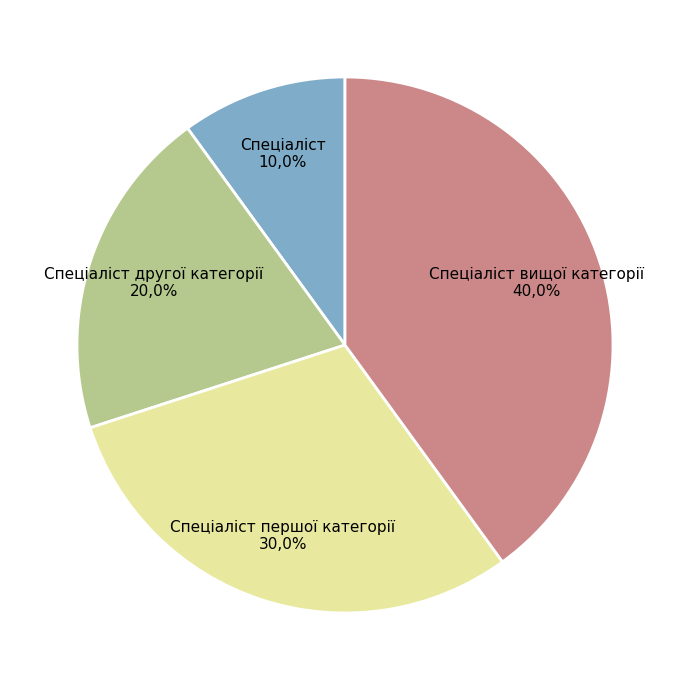

How many slices are in this pie chart?

4